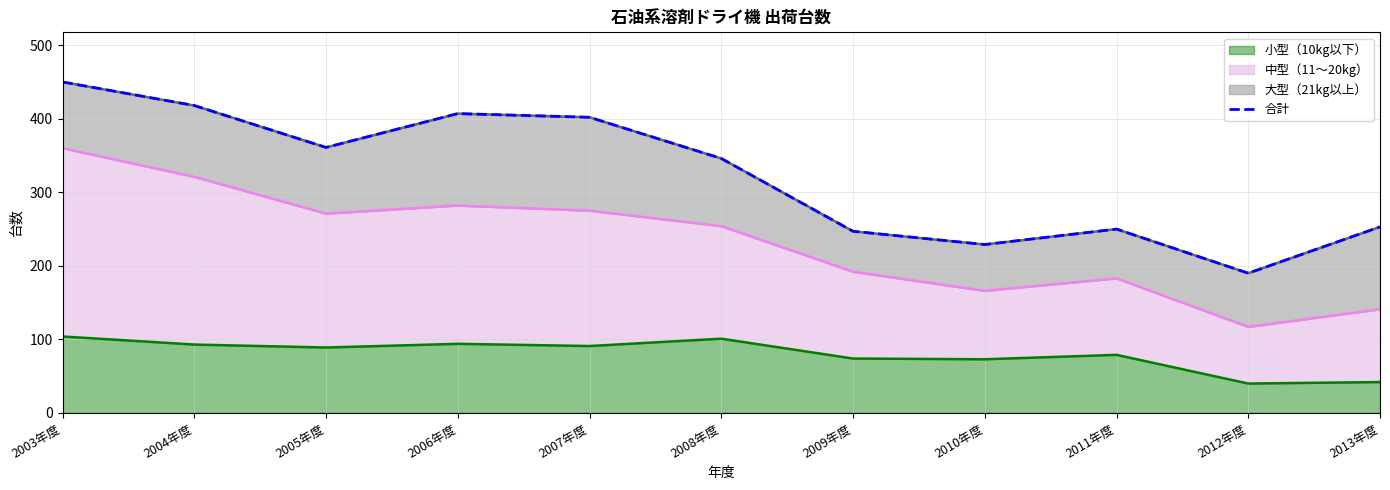

True or false: the data has more than 2 interior local peaks.

False